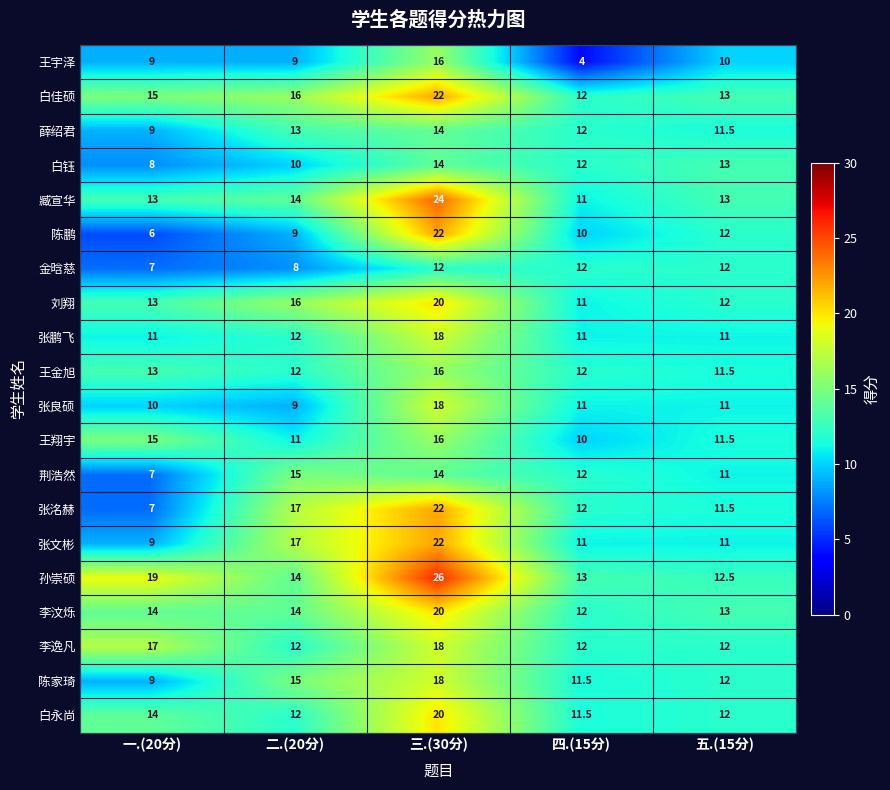

At which label does 薛绍君 first exceed 12?

二.(20分)